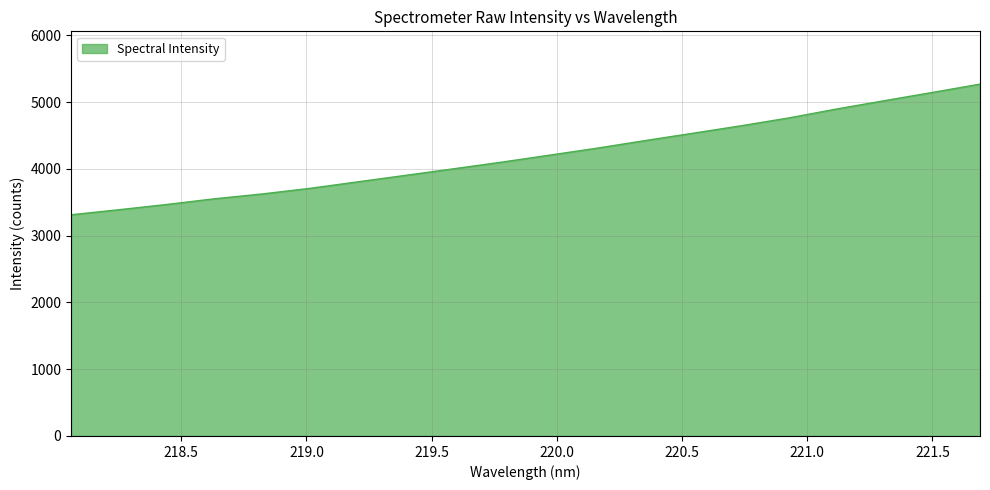

What is the difference between the second highest and second lowest values?

1755.3